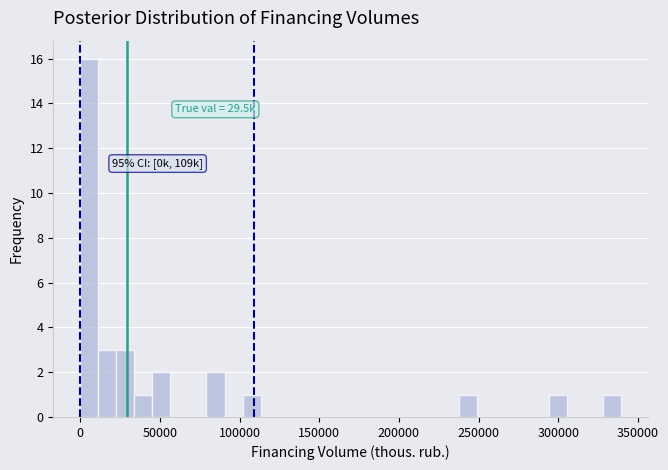

Around what value on the x-axis is the tallest bar? Give the approximate position of its centre, as read against the axis.

5000